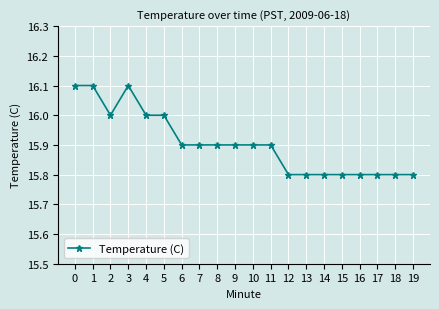

What is the difference between the second highest and second lowest values?

0.3